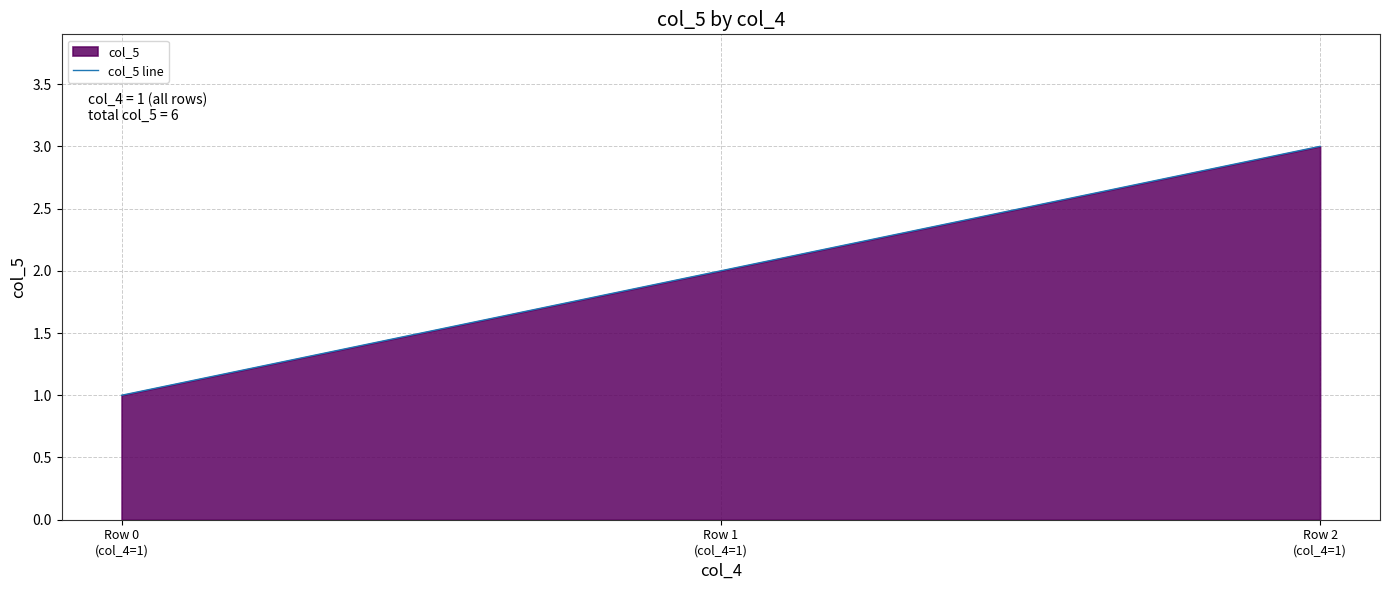

What is the change in value from Row 0
(col_4=1) to Row 1
(col_4=1)?

+1